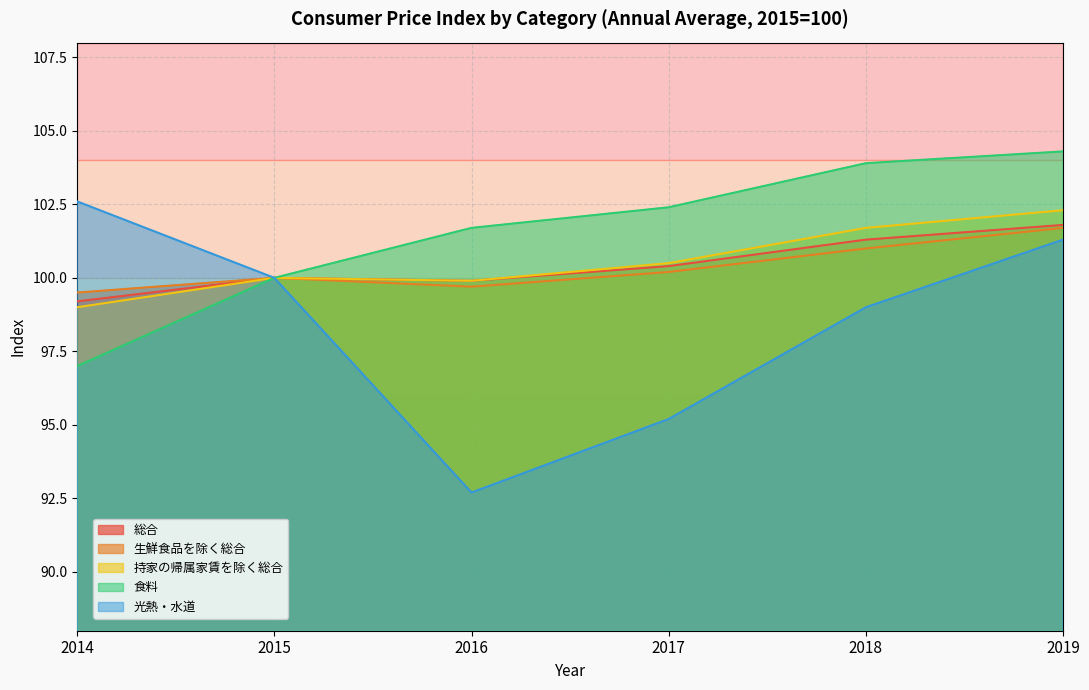

List the labels in order of 食料 value, largest first.

2019, 2018, 2017, 2016, 2015, 2014